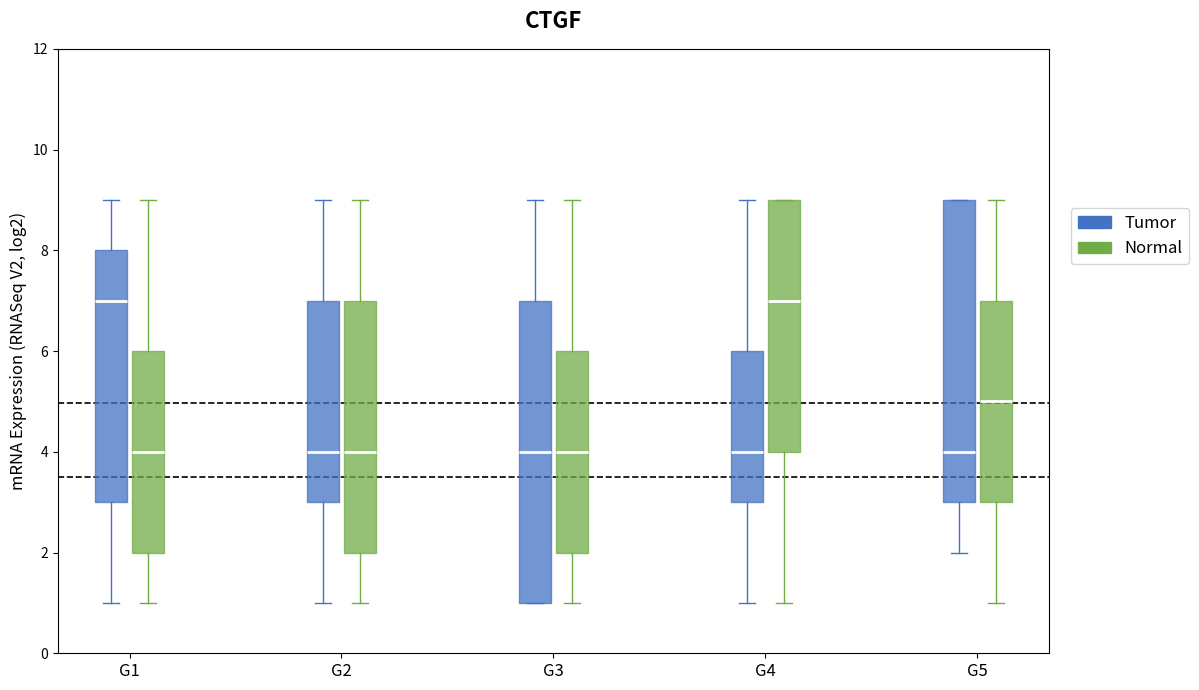

Reading left to right, read every box against the y-axis: the position of its median line, the range the box covers, and the ends of its whiskers. The values are not printed on the chart, so give them approximately, as read against the axis.

G1 (Tumor): median 7, box 3 to 8, whiskers 1 to 9
G1 (Normal): median 4, box 2 to 6, whiskers 1 to 9
G2 (Tumor): median 4, box 3 to 7, whiskers 1 to 9
G2 (Normal): median 4, box 2 to 7, whiskers 1 to 9
G3 (Tumor): median 4, box 1 to 7, whiskers 1 to 9
G3 (Normal): median 4, box 2 to 6, whiskers 1 to 9
G4 (Tumor): median 4, box 3 to 6, whiskers 1 to 9
G4 (Normal): median 7, box 4 to 9, whiskers 1 to 9
G5 (Tumor): median 4, box 3 to 9, whiskers 2 to 9
G5 (Normal): median 5, box 3 to 7, whiskers 1 to 9